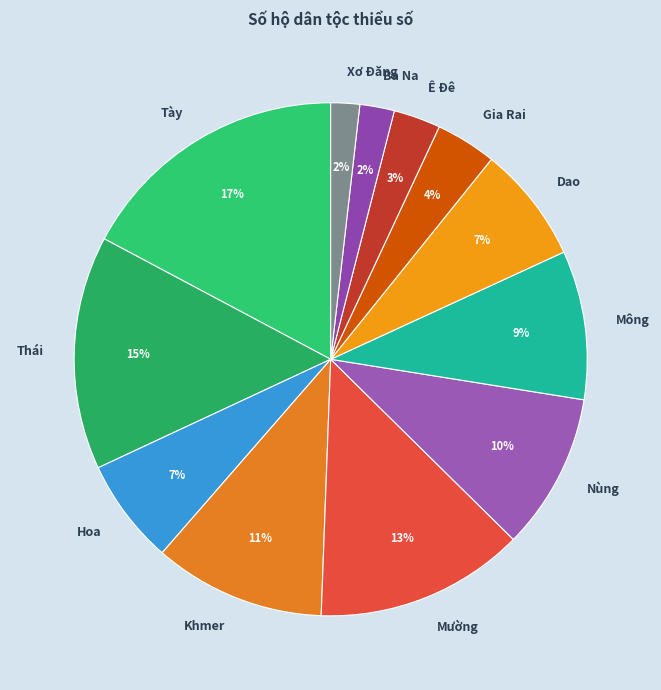

Is it true that Khmer is 1% of the pie?

False